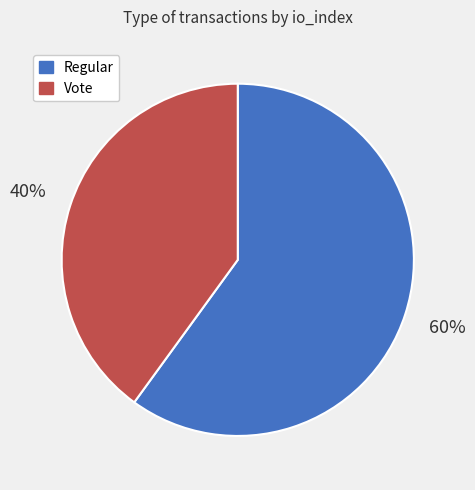

What is the ratio of the value at Vote to the value at Regular?

0.7